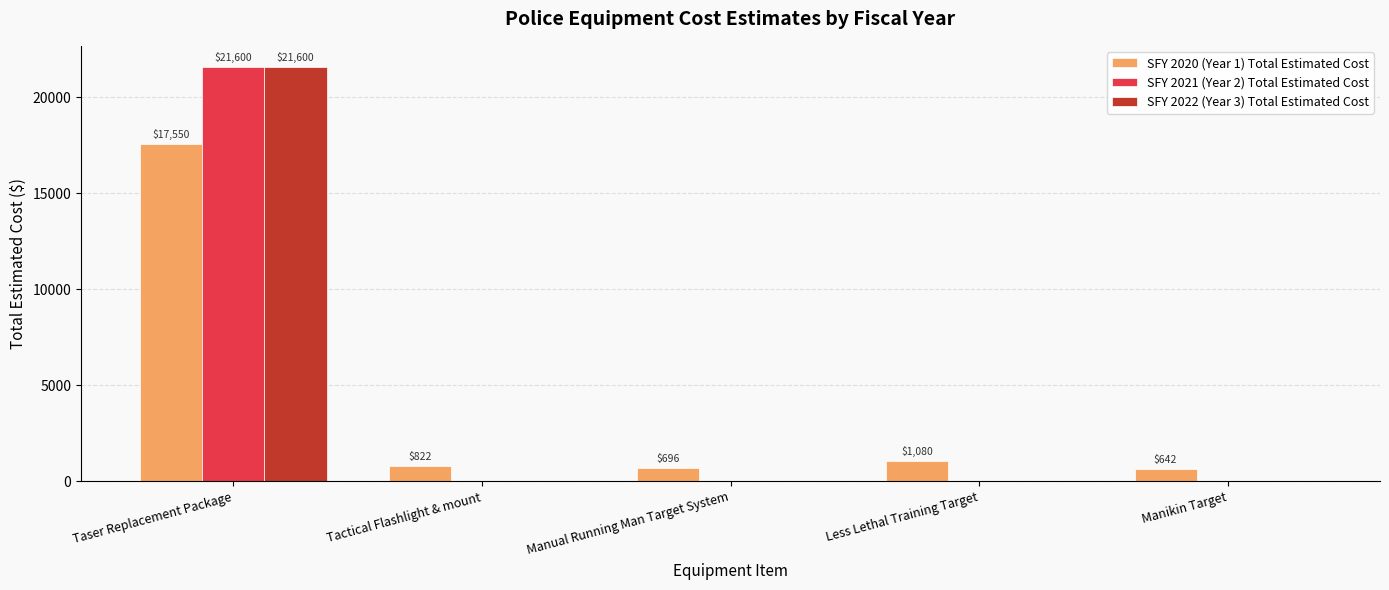

What is the total value across all series at Manikin Target?

642